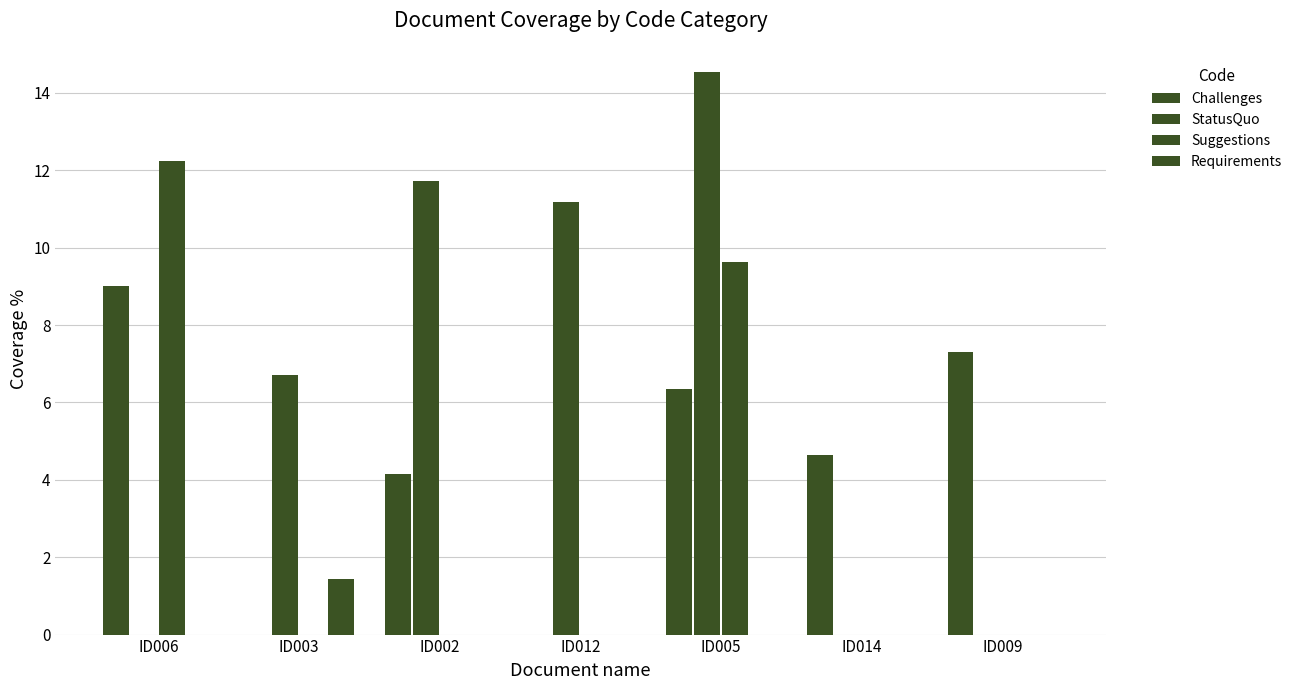

Reading left to right, list all the values displayed in this chart.

Challenges: ID006=9.0	ID003=0.0	ID002=4.2	ID012=0.0	ID005=6.4	ID014=4.6	ID009=7.3
StatusQuo: ID006=0.0	ID003=6.7	ID002=11.7	ID012=11.2	ID005=14.5	ID014=0.0	ID009=0.0
Suggestions: ID006=12.2	ID003=0.0	ID002=0.0	ID012=0.0	ID005=9.6	ID014=0.0	ID009=0.0
Requirements: ID006=0.0	ID003=1.4	ID002=0.0	ID012=0.0	ID005=0.0	ID014=0.0	ID009=0.0